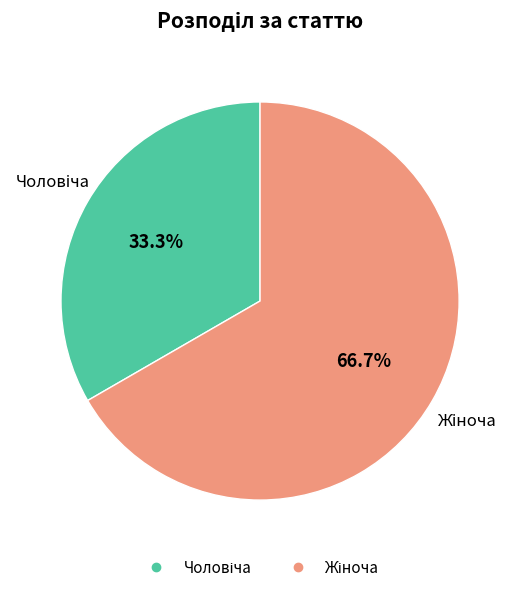

Is there a majority slice in this chart?

Yes